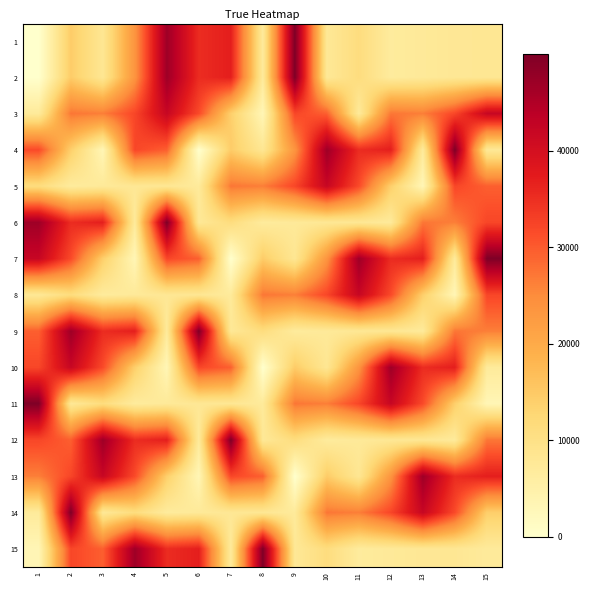

Reading right to left, extract all data points from this chart.

1: 15=8059.8	14=7945.0	13=7362.9	12=6782.4	11=11211.8	10=7652.6	9=49991.9	8=6984.4	7=36963.5	6=35253.2	5=46782.7	4=23697.8	3=8235.2	2=14565.1	1=0.0
2: 15=8059.8	14=7945.0	13=7362.9	12=6782.4	11=11211.8	10=7652.6	9=49991.9	8=6984.4	7=36963.5	6=35253.2	5=46782.7	4=23697.8	3=8235.2	2=14565.1	1=0.0
3: 15=41972.9	14=32148.9	13=26460.5	12=27238.3	11=7072.7	10=29526.1	9=32106.1	8=3263.4	7=14105.7	6=31710.5	5=41972.9	4=32148.9	3=26460.5	2=27238.3	1=7072.7
4: 15=7652.6	14=49991.9	13=6984.4	12=36963.5	11=35253.2	10=46782.7	9=23697.8	8=8235.2	7=14565.1	6=0.0	5=29526.1	4=32106.1	3=3263.4	2=14105.7	1=31710.5
5: 15=29526.1	14=32106.1	13=3263.4	12=14105.7	11=31710.5	10=41972.9	9=32148.9	8=26460.5	7=27238.3	6=7072.7	5=8059.8	4=7945.0	3=7362.9	2=6782.4	1=11211.8
6: 15=32148.9	14=26460.5	13=27238.3	12=7072.7	11=8059.8	10=7945.0	9=7362.9	8=6782.4	7=11211.8	6=7652.6	5=49991.9	4=6984.4	3=36963.5	2=35253.2	1=46782.7
7: 15=49991.9	14=6984.4	13=36963.5	12=35253.2	11=46782.7	10=23697.8	9=8235.2	8=14565.1	7=0.0	6=29526.1	5=32106.1	4=3263.4	3=14105.7	2=31710.5	1=41972.9
8: 15=32106.1	14=3263.4	13=14105.7	12=31710.5	11=41972.9	10=32148.9	9=26460.5	8=27238.3	7=7072.7	6=8059.8	5=7945.0	4=7362.9	3=6782.4	2=11211.8	1=7652.6
9: 15=26460.5	14=27238.3	13=7072.7	12=8059.8	11=7945.0	10=7362.9	9=6782.4	8=11211.8	7=7652.6	6=49991.9	5=6984.4	4=36963.5	3=35253.2	2=46782.7	1=29526.1
10: 15=6984.4	14=36963.5	13=35253.2	12=46782.7	11=23697.8	10=8235.2	9=14565.1	8=0.0	7=29526.1	6=32106.1	5=3263.4	4=14105.7	3=31710.5	2=41972.9	1=32148.9
11: 15=3263.4	14=14105.7	13=31710.5	12=41972.9	11=32148.9	10=26460.5	9=27238.3	8=7072.7	7=8059.8	6=7945.0	5=7362.9	4=6782.4	3=11211.8	2=7652.6	1=49991.9
12: 15=27238.3	14=7072.7	13=8059.8	12=7945.0	11=7362.9	10=6782.4	9=11211.8	8=7652.6	7=49991.9	6=6984.4	5=36963.5	4=35253.2	3=46782.7	2=29526.1	1=32106.1
13: 15=36963.5	14=35253.2	13=46782.7	12=23697.8	11=8235.2	10=14565.1	9=0.0	8=29526.1	7=32106.1	6=3263.4	5=14105.7	4=31710.5	3=41972.9	2=32148.9	1=26460.5
14: 15=14105.7	14=31710.5	13=41972.9	12=32148.9	11=26460.5	10=27238.3	9=7072.7	8=8059.8	7=7945.0	6=7362.9	5=6782.4	4=11211.8	3=7652.6	2=49991.9	1=6984.4
15: 15=7072.7	14=8059.8	13=7945.0	12=7362.9	11=6782.4	10=11211.8	9=7652.6	8=49991.9	7=6984.4	6=36963.5	5=35253.2	4=46782.7	3=29526.1	2=32106.1	1=3263.4